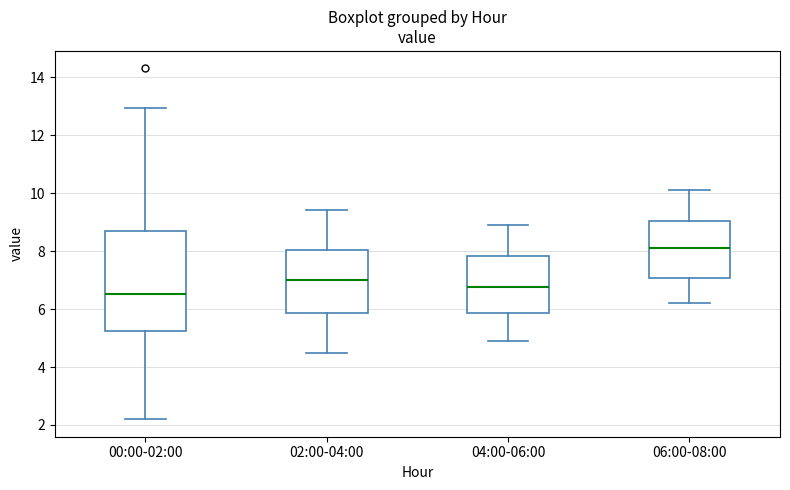

Comparing the boxes themselves (not the whiskers), which one is the tallest?

00:00-02:00